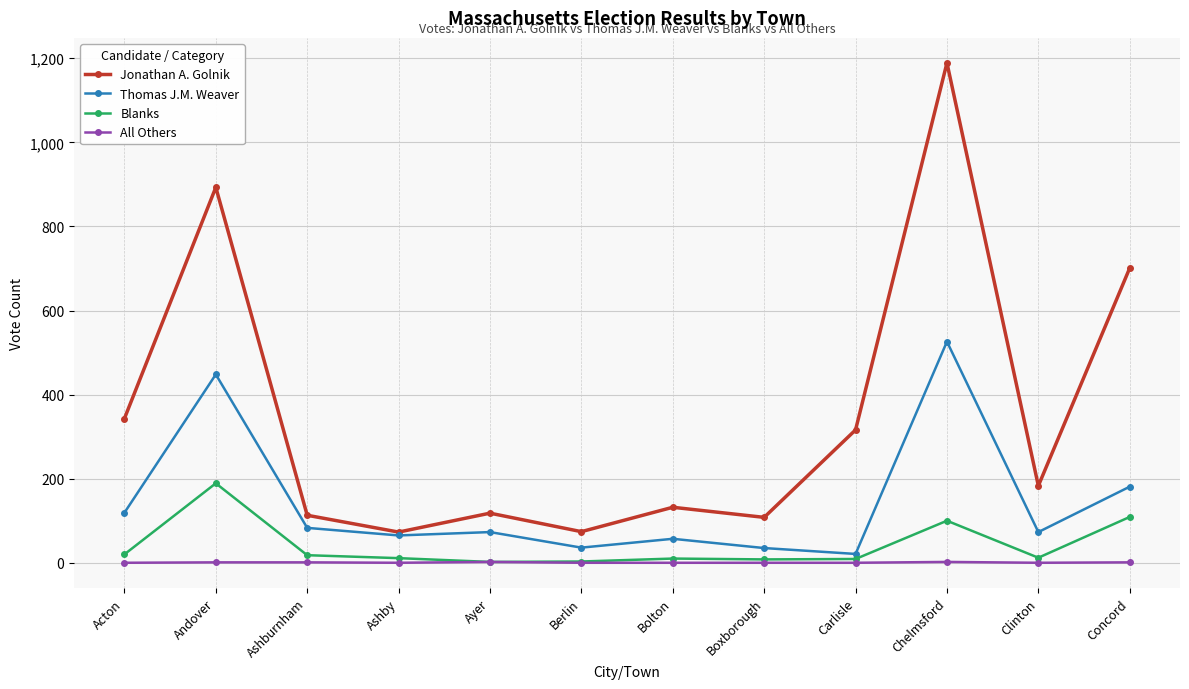

What is the label of the 6th point from the right?

Bolton